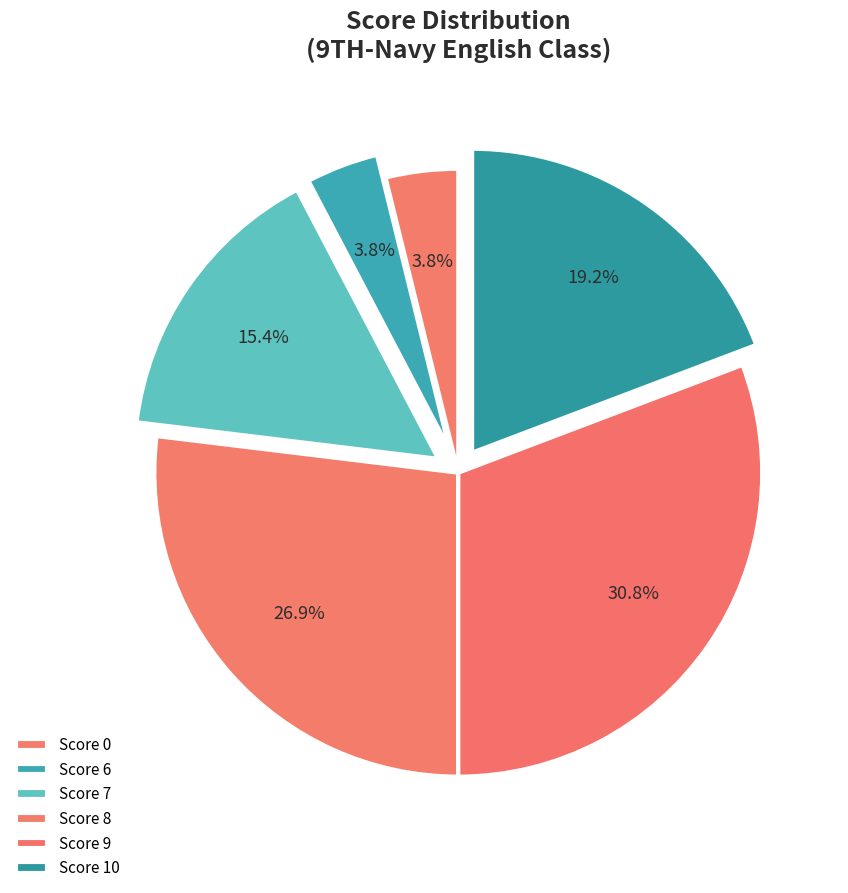

What is the smallest slice in the pie chart?

Score 0